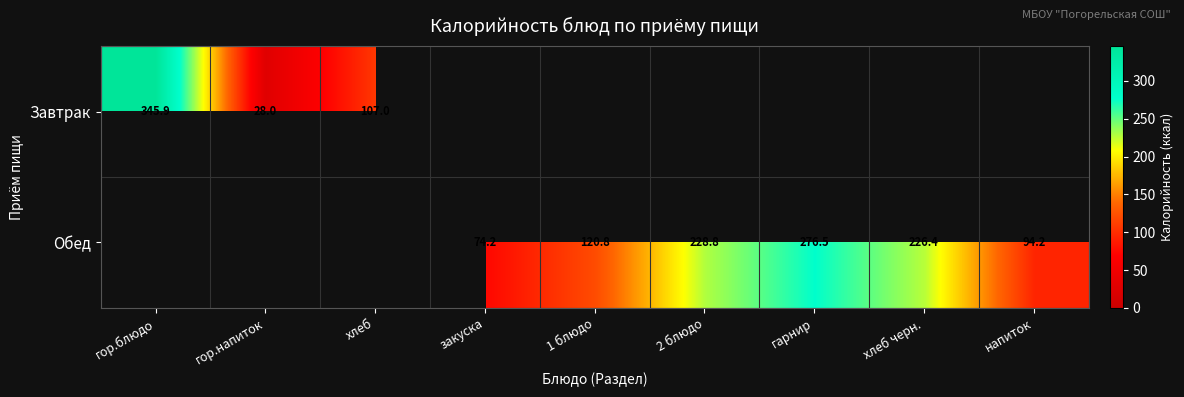

Is it true that Обед equals 94.2 at напиток?

True